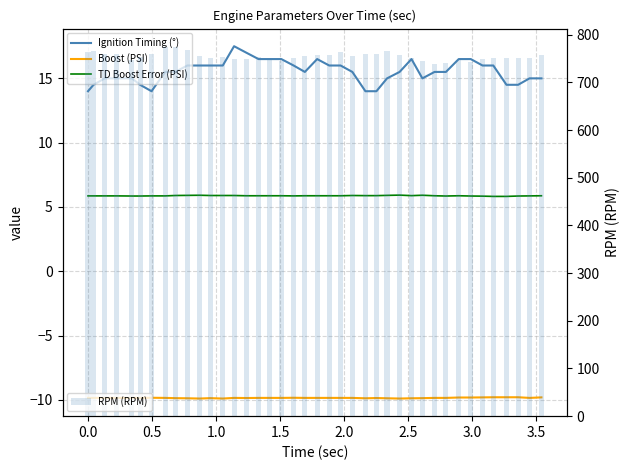

What is the difference between the maximum and second lowest values in the RPM (RPM) series?

33